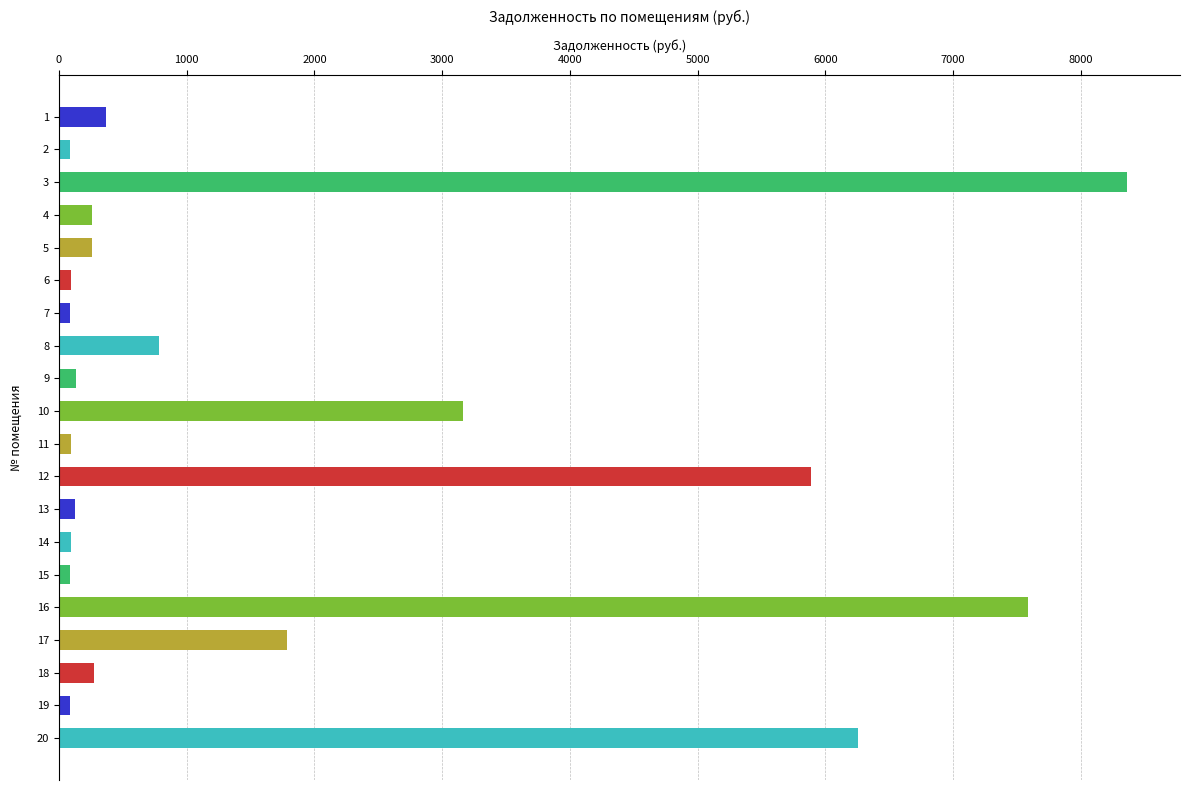

The value at 20 is 6253.1. True or false?

True